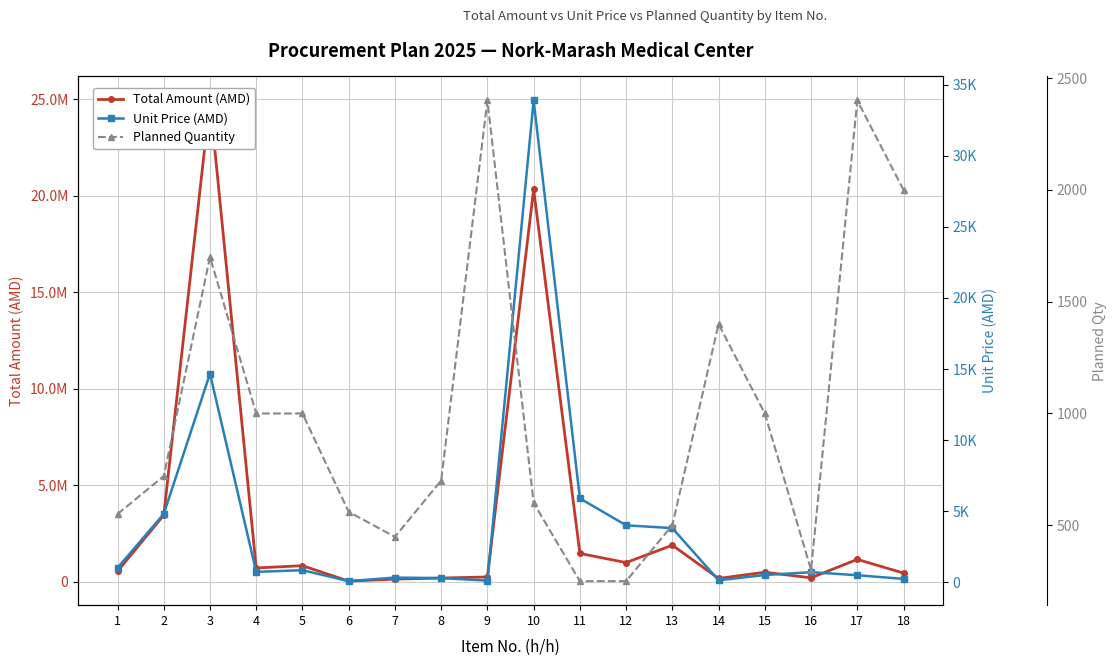

What is the total value across all series at 17?

1169286